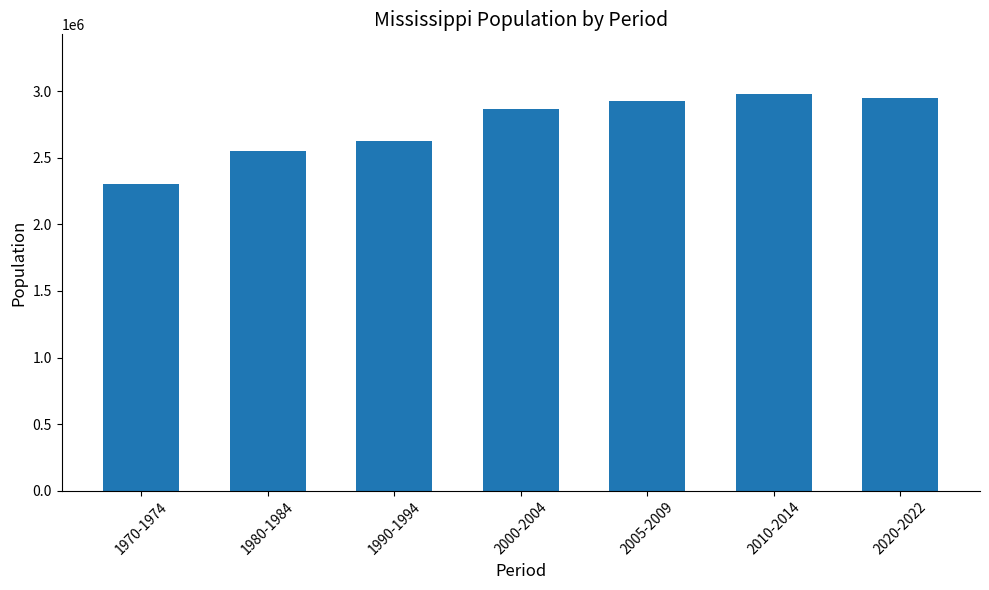

What is the change in value from 1990-1994 to 2020-2022?

+320170.1